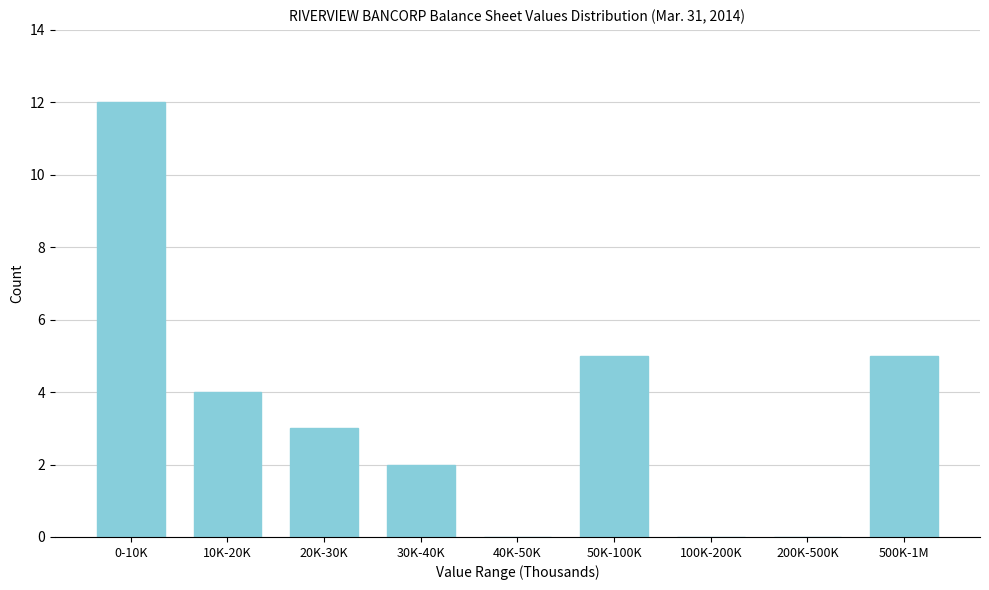

Reading left to right, list all the values displayed in this chart.

0-10K=12	10K-20K=4	20K-30K=3	30K-40K=2	40K-50K=0	50K-100K=5	100K-200K=0	200K-500K=0	500K-1M=5